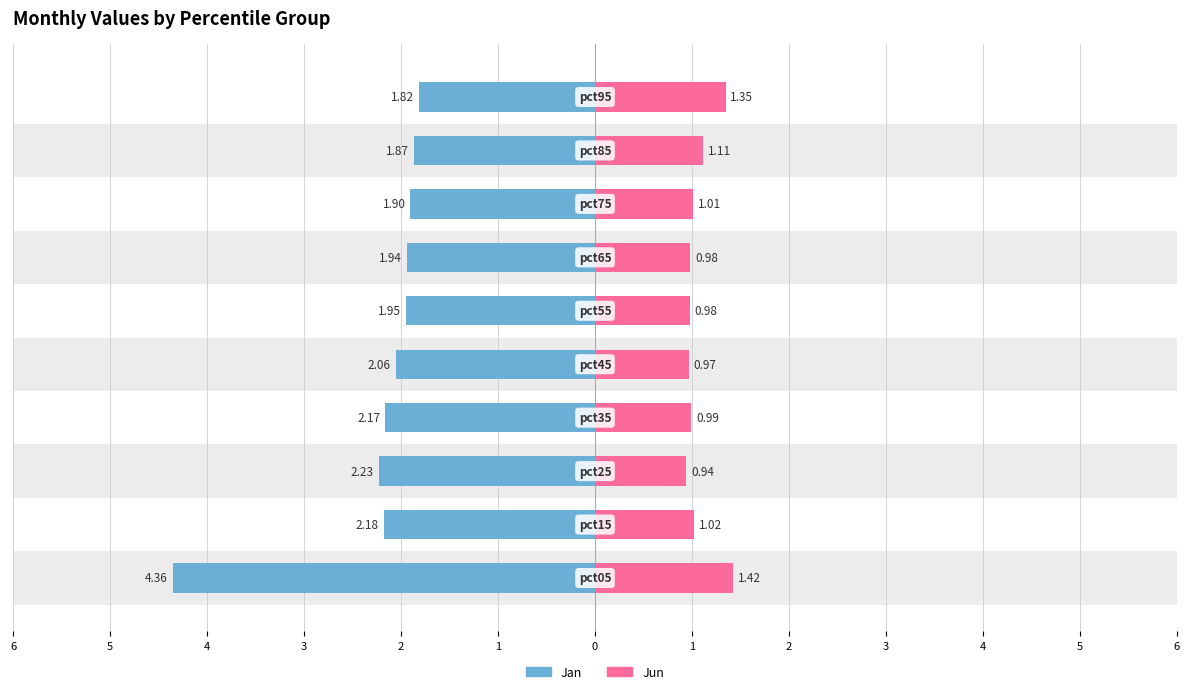

What is the lowest value of the Jun series?

0.9